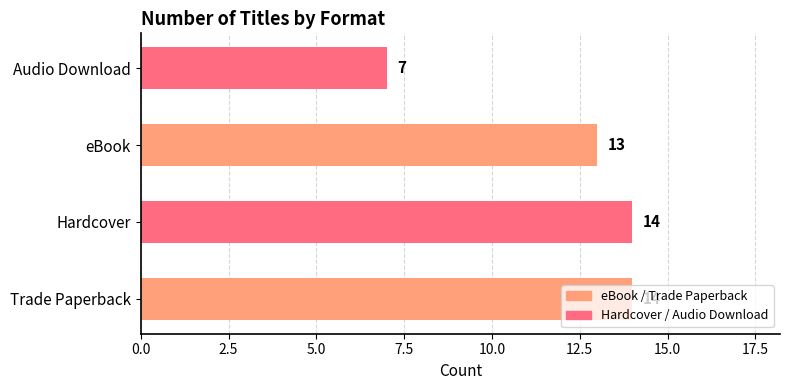

Count the values in the range 13 to 14.

3